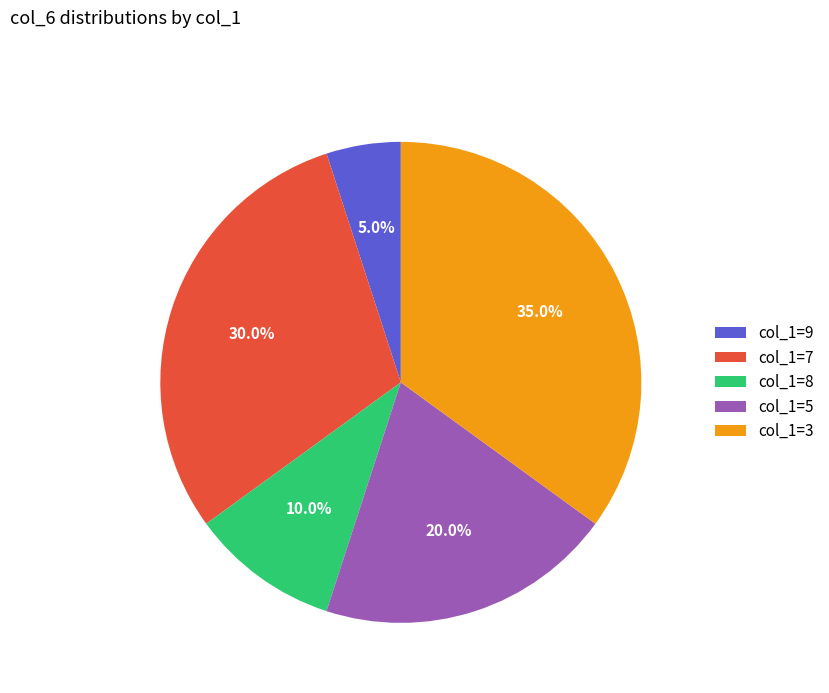

Approximately how many times larger is the value at col_1=3 compared to col_1=9?

7.0